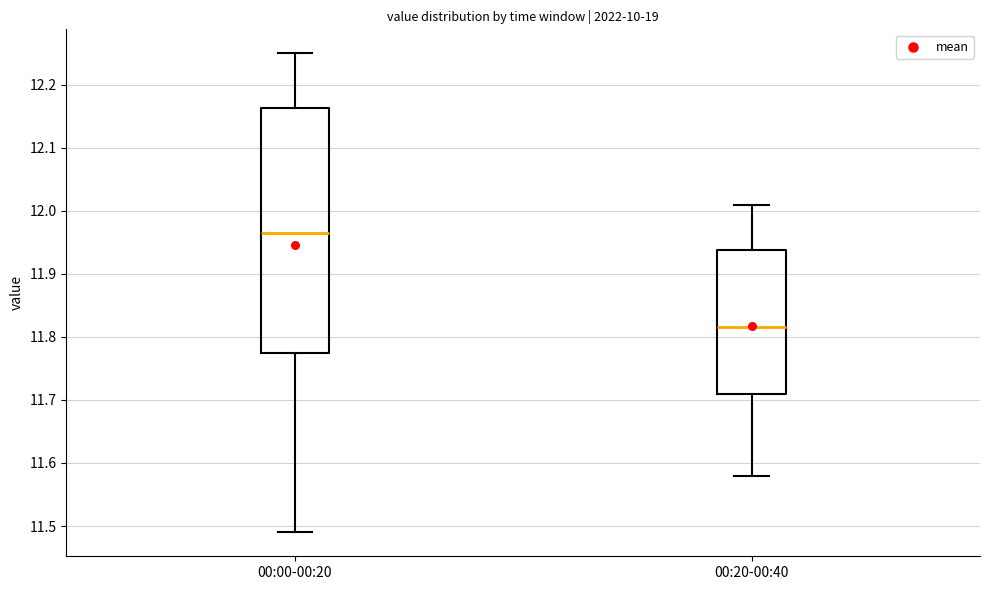

Where does the lower whisker of the box for 00:20-00:40 end on the y-axis? The values are not printed on the chart, so give them approximately, as read against the axis.

11.58